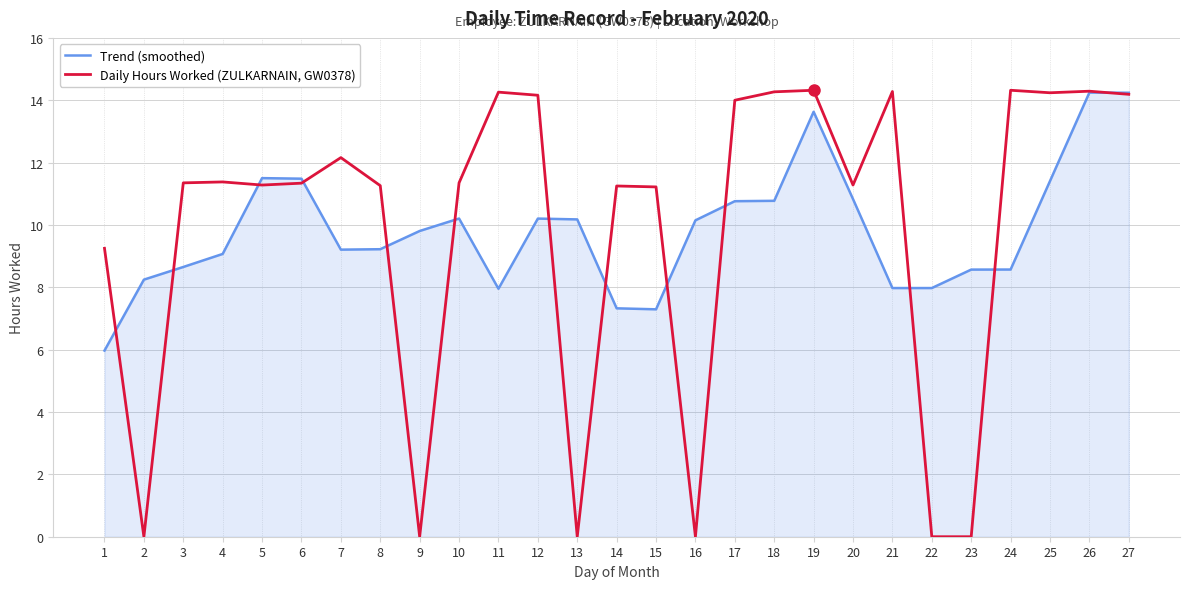

At how many categories does at least one series exceed 3?

27